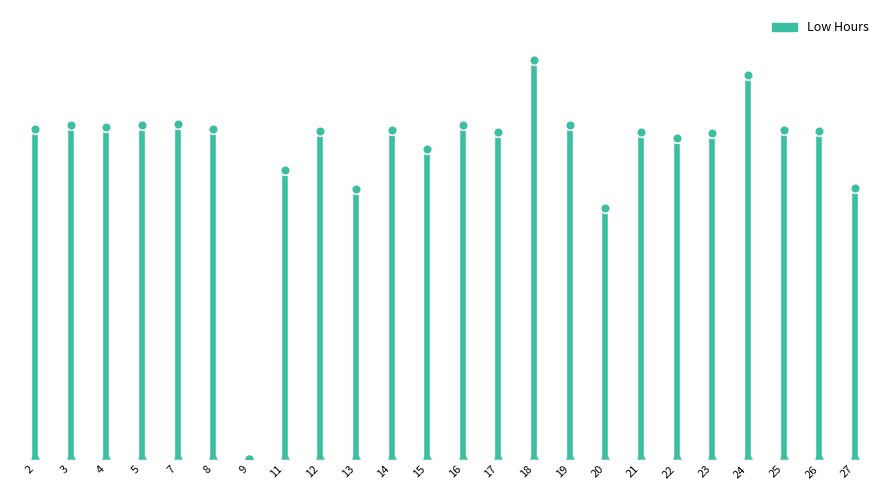

Reading left to right, list all the values displayed in this chart.

11.8	11.9	11.8	11.9	11.9	11.8	0.0	10.3	11.7	9.6	11.7	11.1	11.9	11.7	14.2	11.9	9.0	11.7	11.4	11.6	13.7	11.7	11.7	9.7